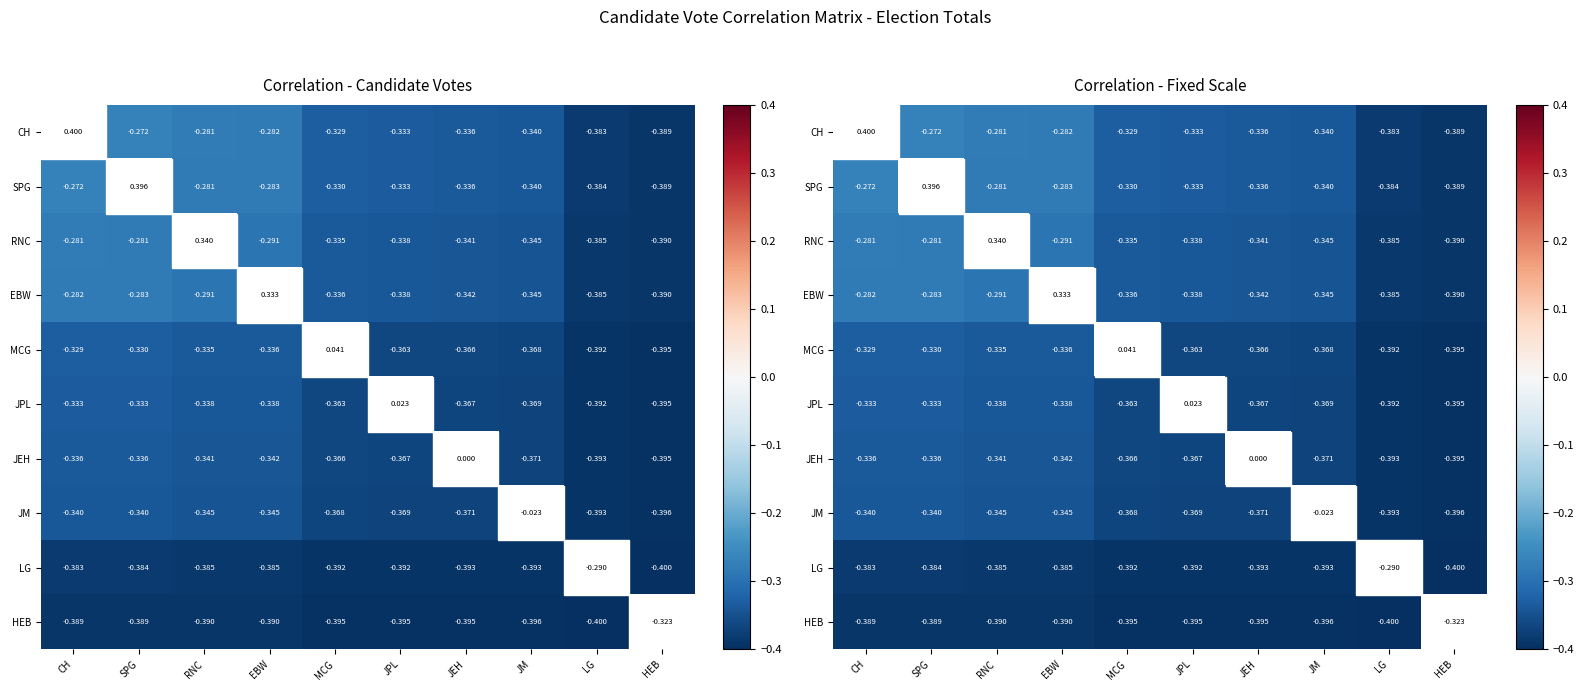

What is the sum of all JPL values?

-3.2